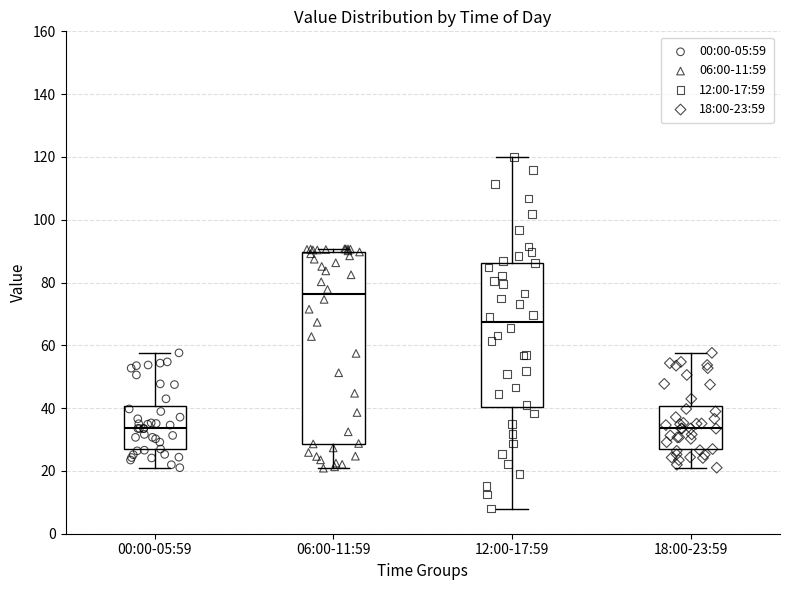

Which box has the highest median line?

06:00-11:59